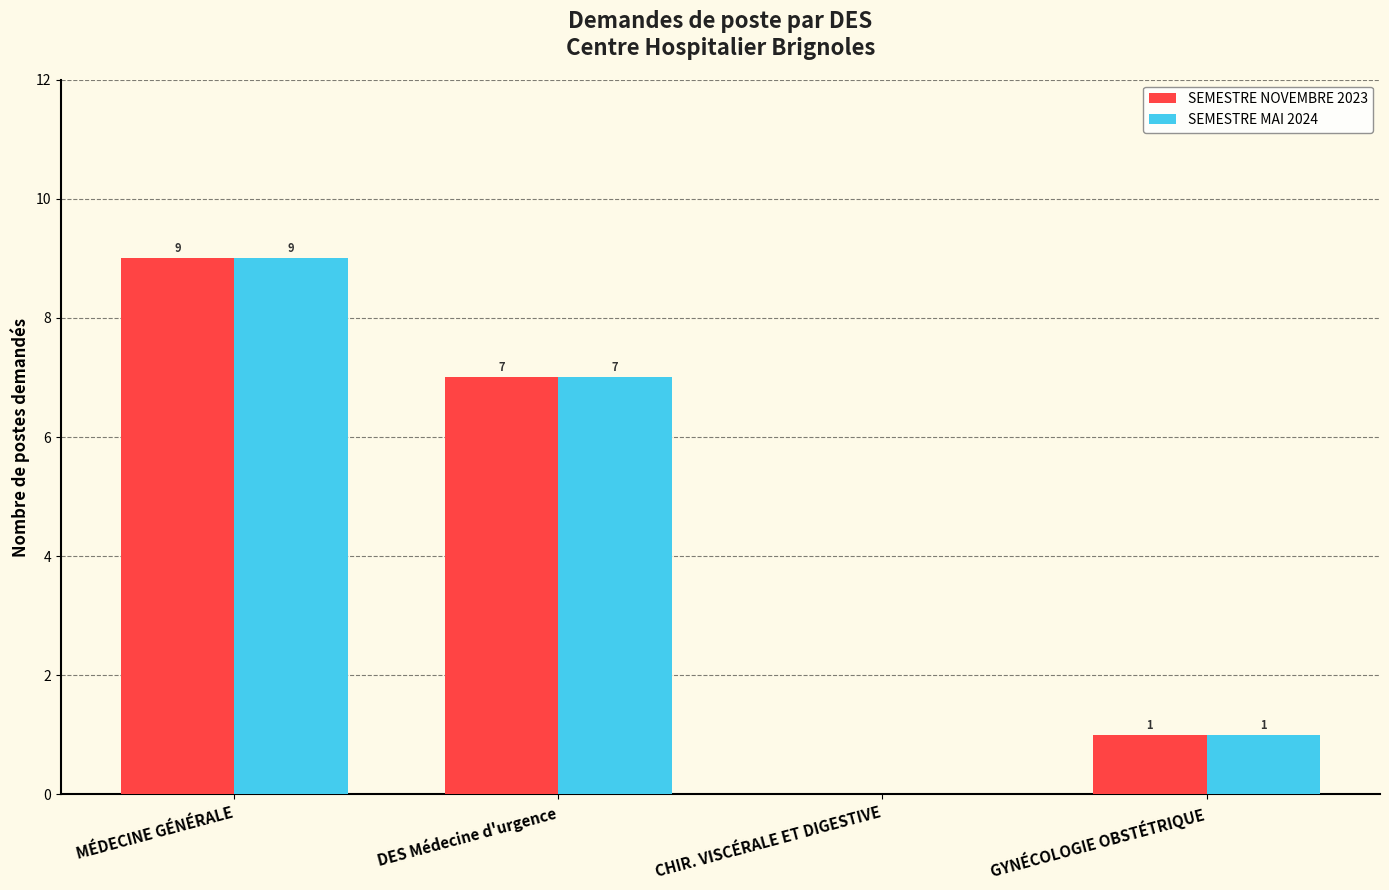

Reading left to right, transcribe all the data shown in this chart.

SEMESTRE NOVEMBRE 2023: MÉDECINE GÉNÉRALE=9	DES Médecine d'urgence=7	CHIR. VISCÉRALE ET DIGESTIVE=0	GYNÉCOLOGIE OBSTÉTRIQUE=1
SEMESTRE MAI 2024: MÉDECINE GÉNÉRALE=9	DES Médecine d'urgence=7	CHIR. VISCÉRALE ET DIGESTIVE=0	GYNÉCOLOGIE OBSTÉTRIQUE=1